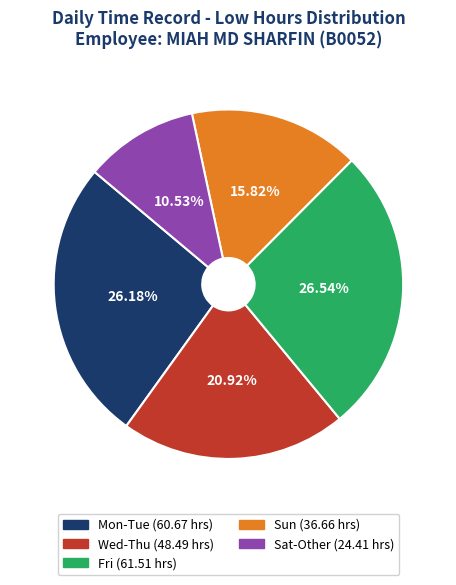

Is there any slice that represents more than half of the pie?

No